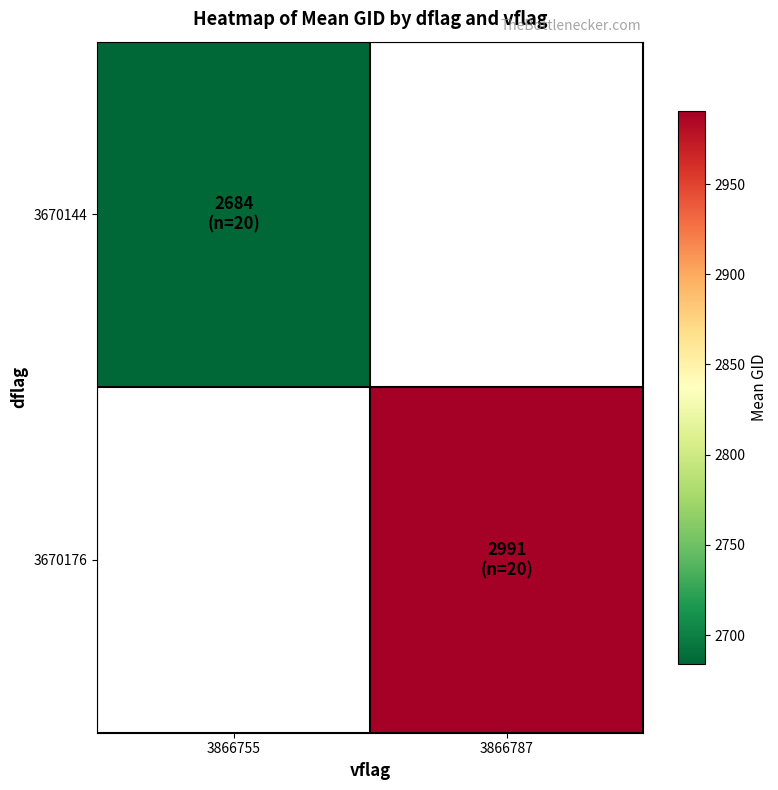

Which label corresponds to the largest value in the chart?

3866787